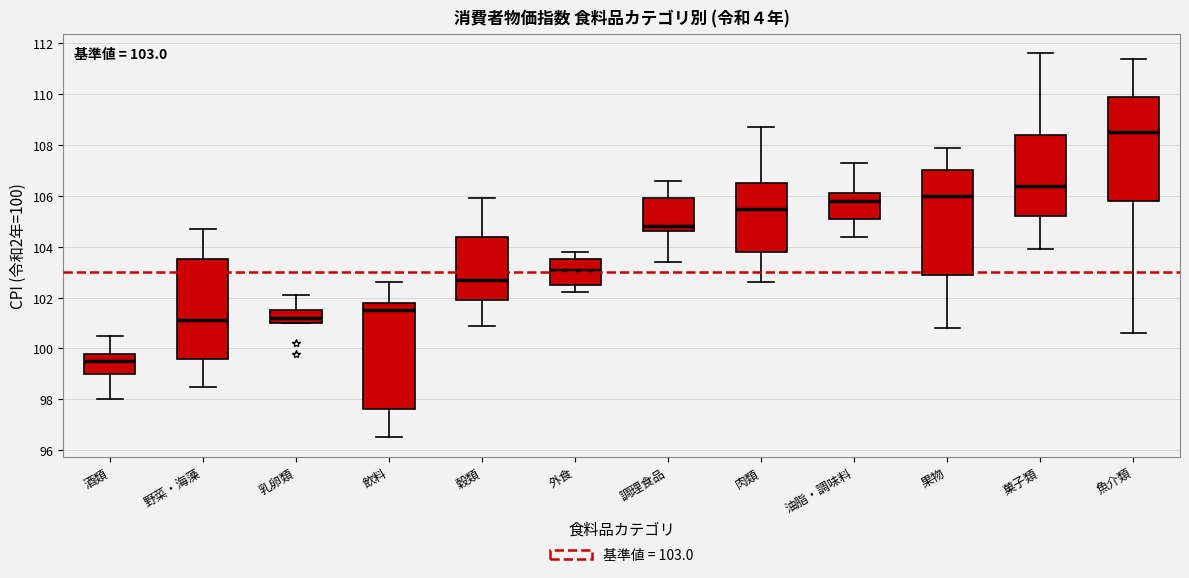

Which box's median line is the highest?

魚介類